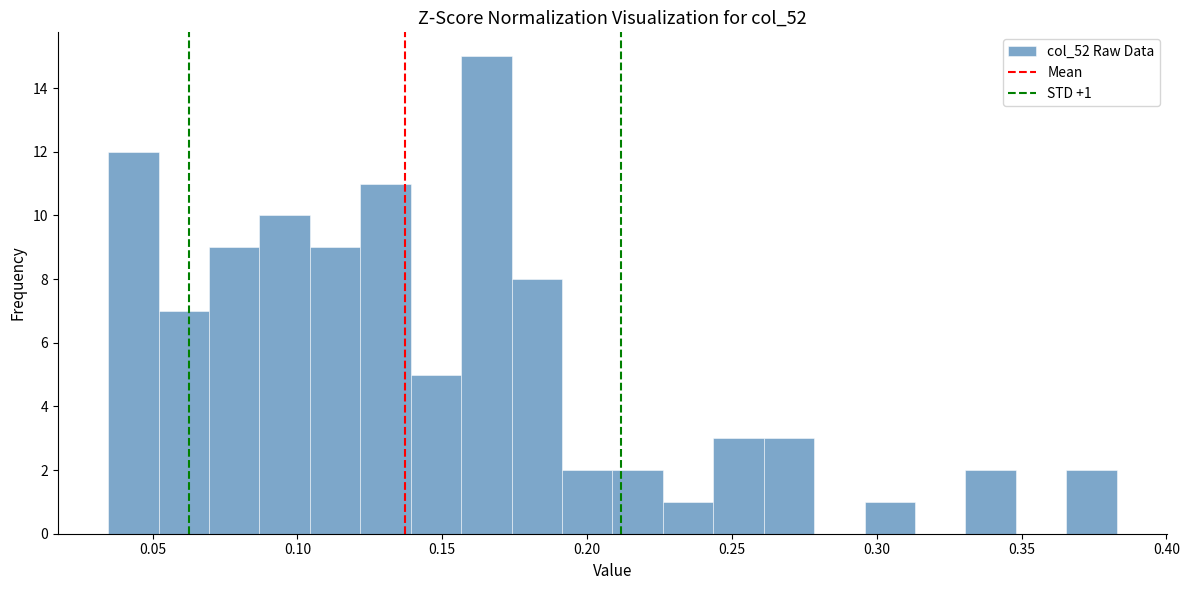

Read against the x-axis, roughly where is the centre of the tallest bar?

0.165